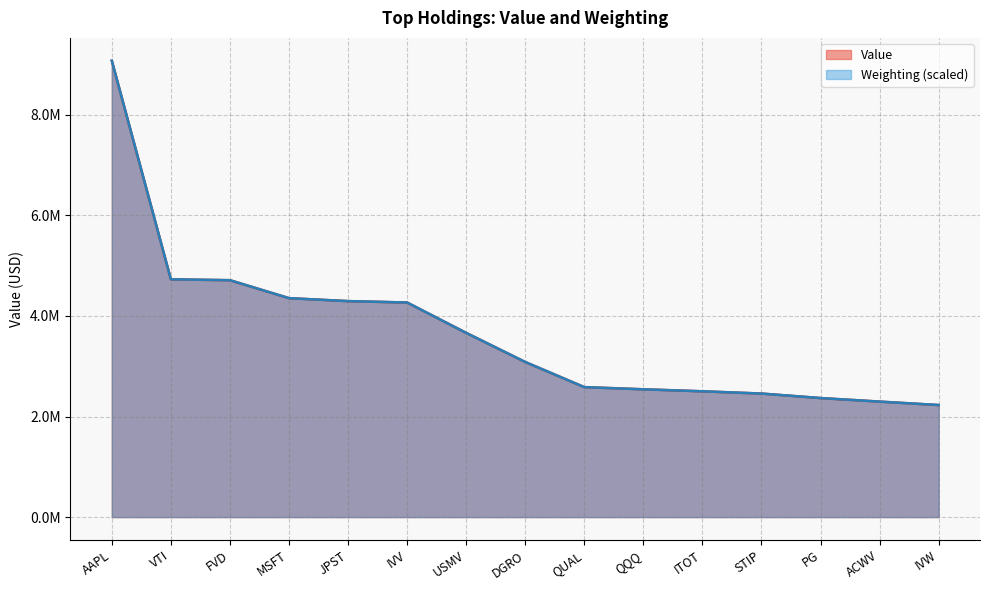

Does the chart display data point markers on the line(s)?

No